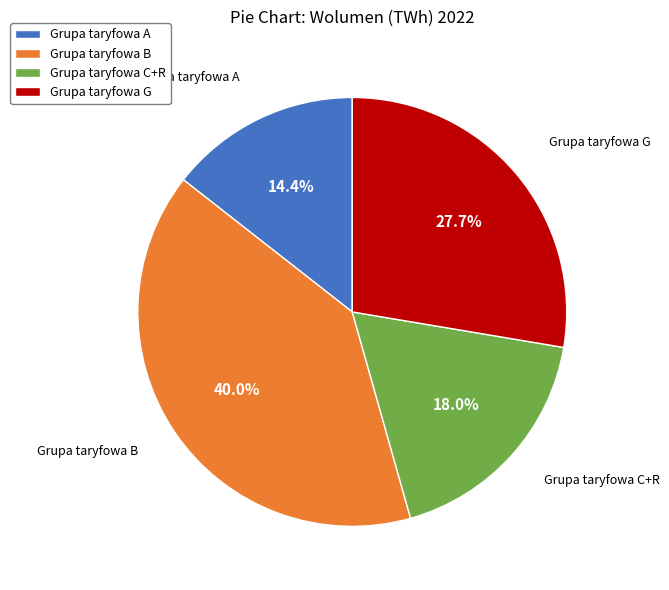

Which slice is the largest?

Grupa taryfowa B